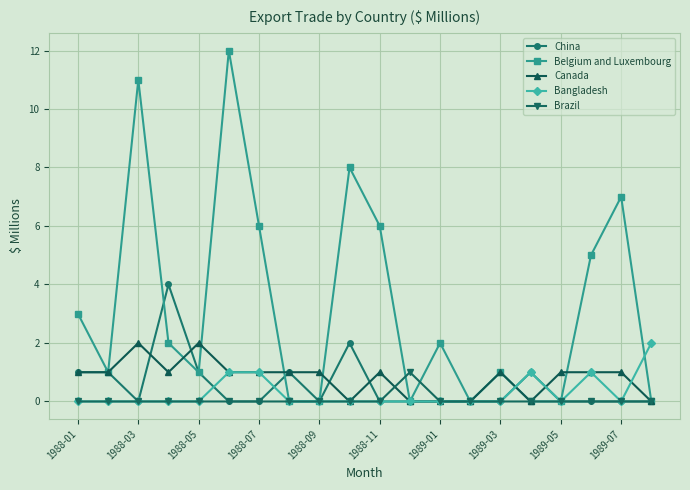

Which series has the largest range (max minus min)?

Belgium and Luxembourg